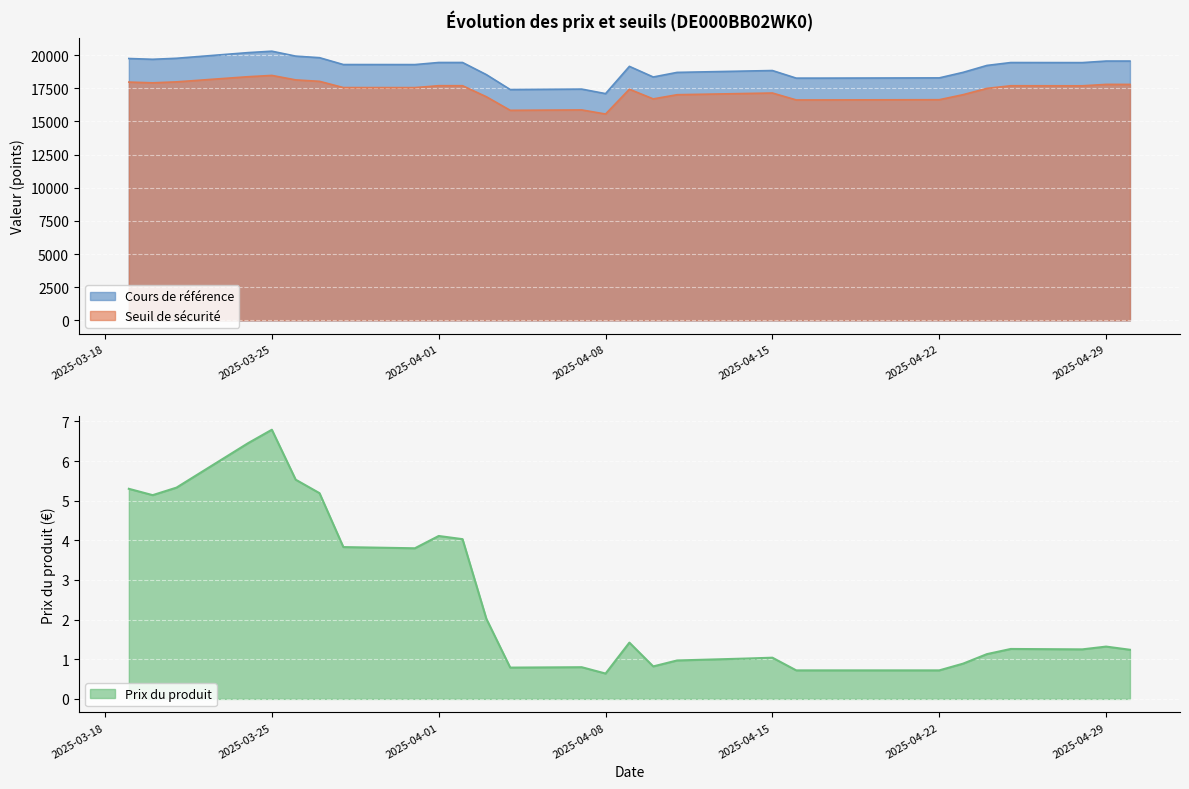

List the series in order of their peak value, highest first.

Cours de référence, Seuil de sécurité, Prix du produit